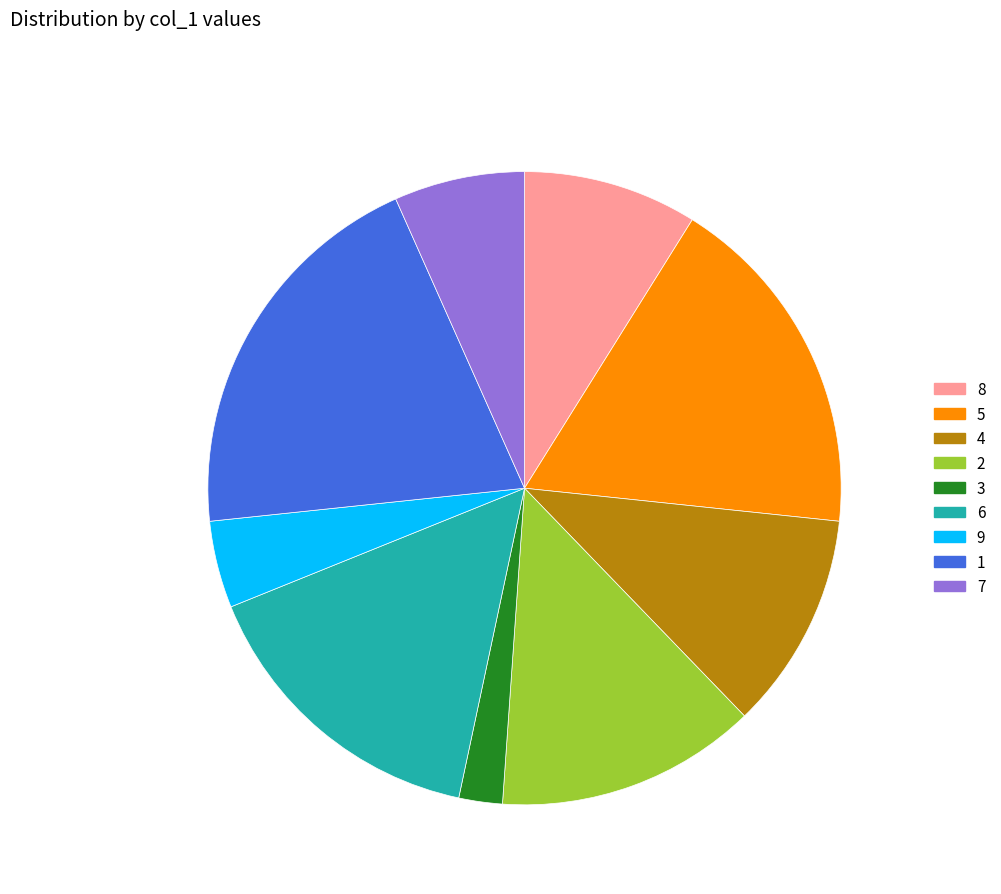

Between 5 and 1, which is larger?

1